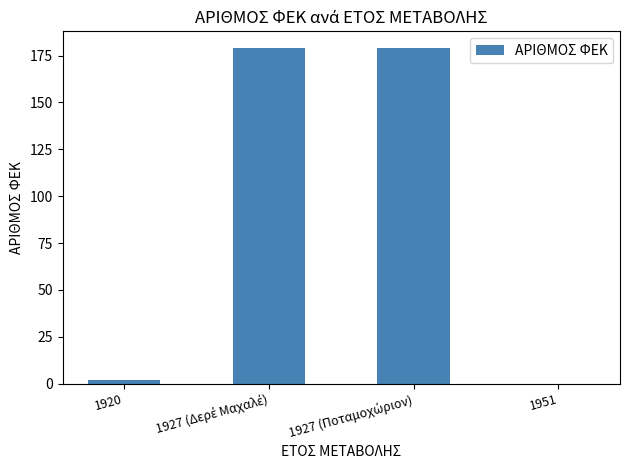

The chart shows a value of 0 at 1951. True or false?

True